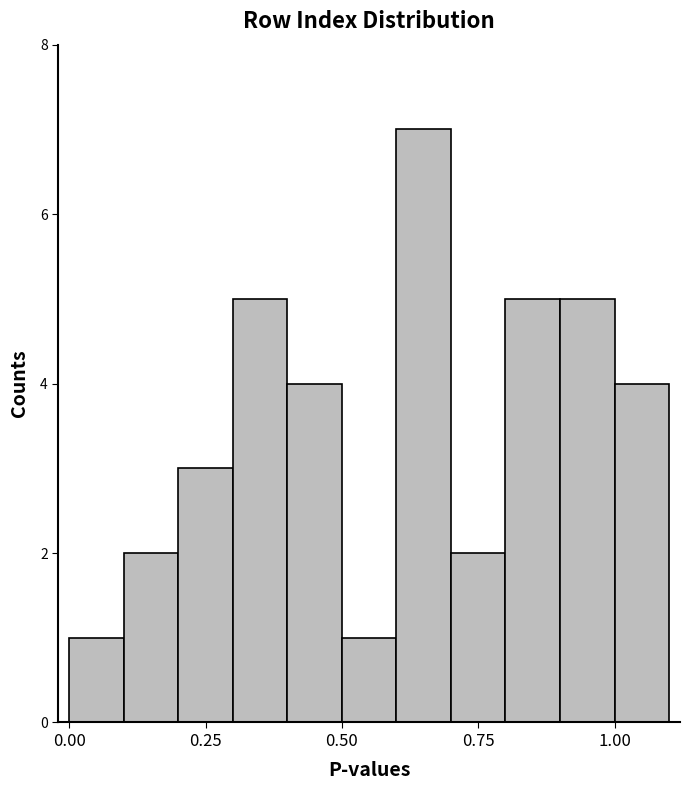

Around what value on the x-axis is the tallest bar? Give the approximate position of its centre, as read against the axis.

0.65